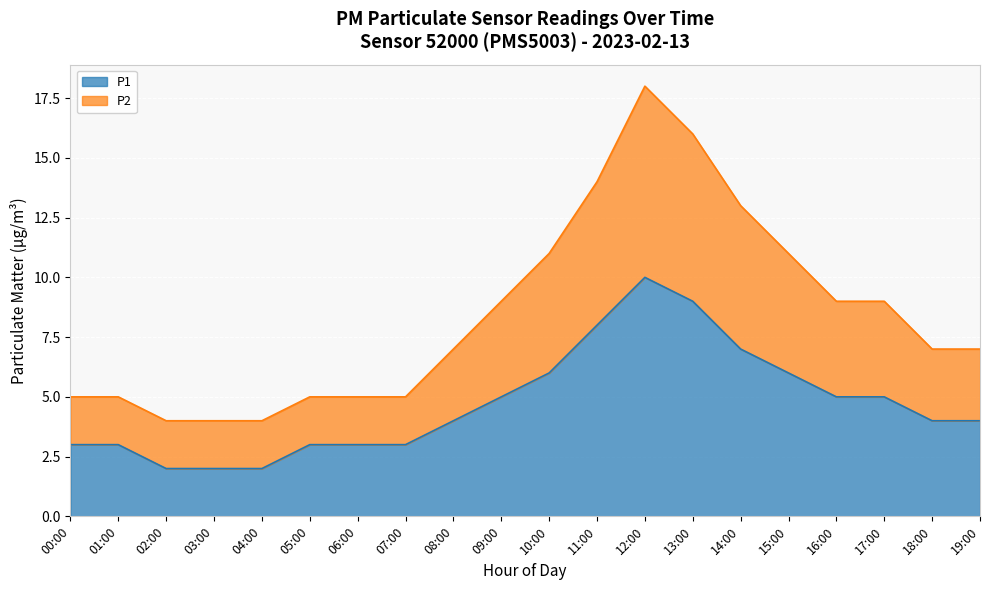

True or false: P1 and P2 cross at least once.

False